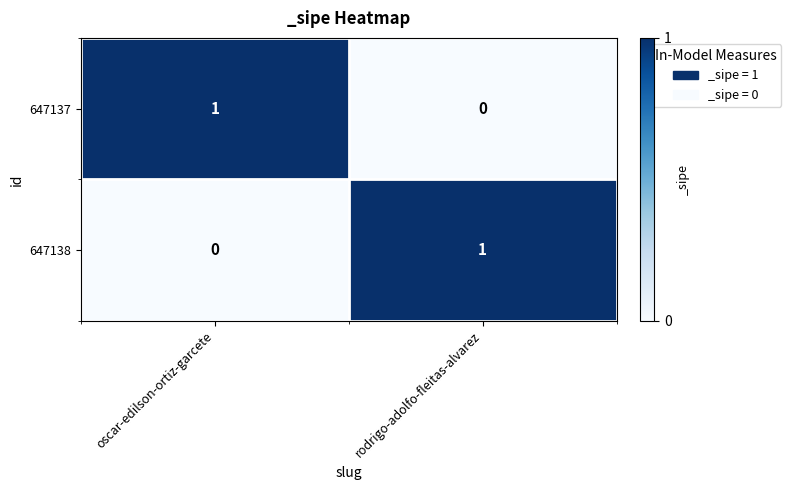

Which category has the lowest value in the 647137 series?

rodrigo-adolfo-fleitas-alvarez